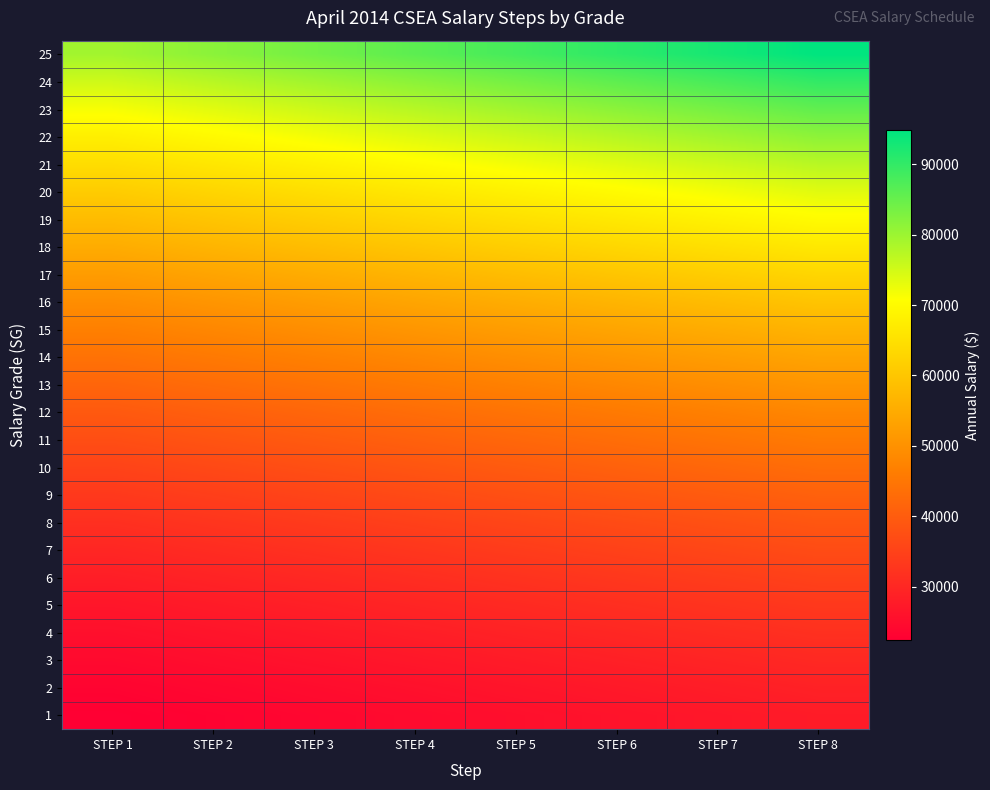

Which series changed the most between STEP 2 and STEP 7?

25